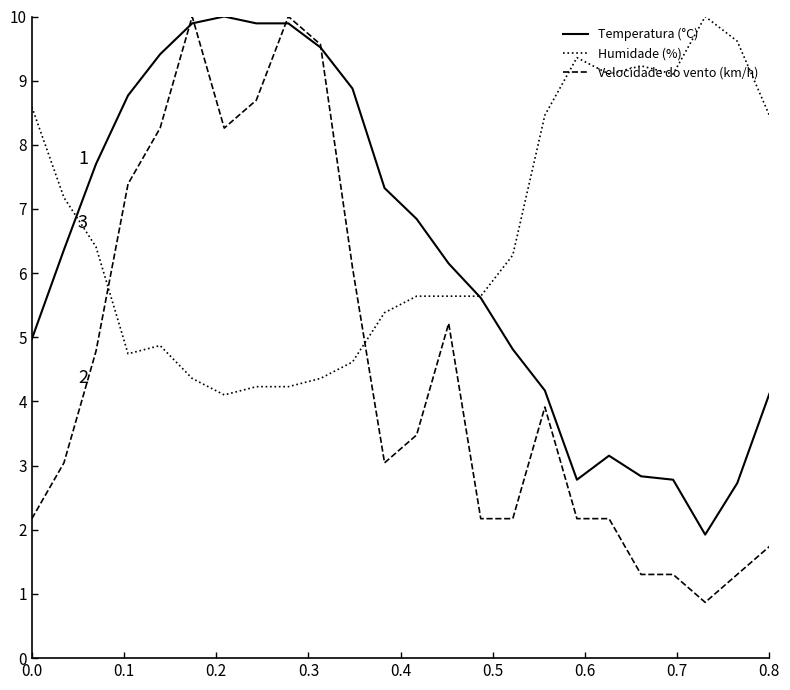

How many times do Velocidade do vento (km/h) and Humidade (%) cross each other?

2